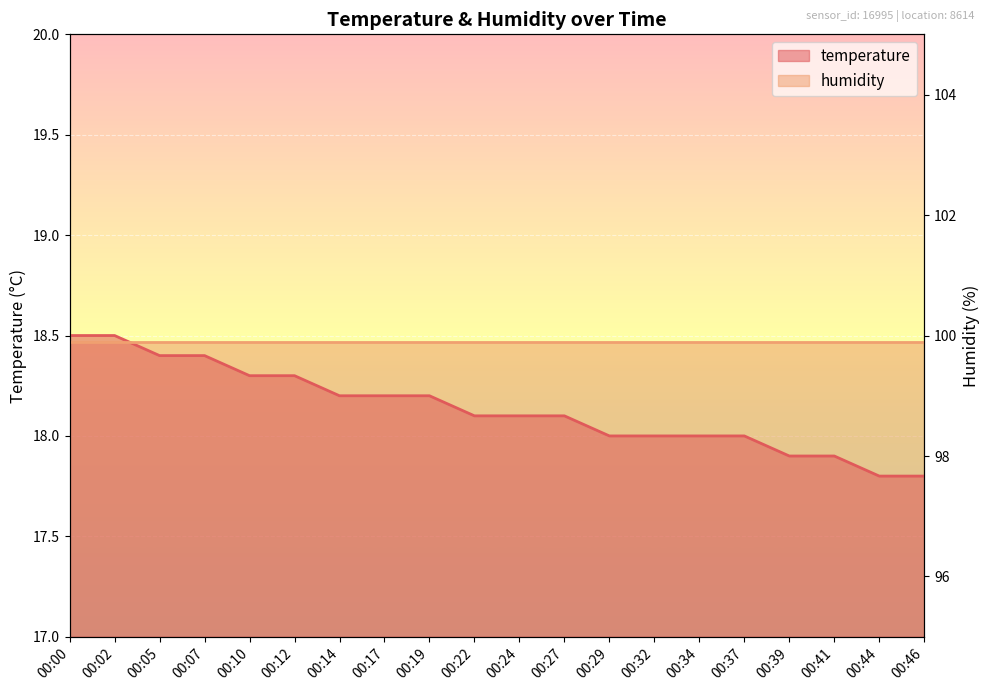

What is the value of the 11th point from the left?

18.1